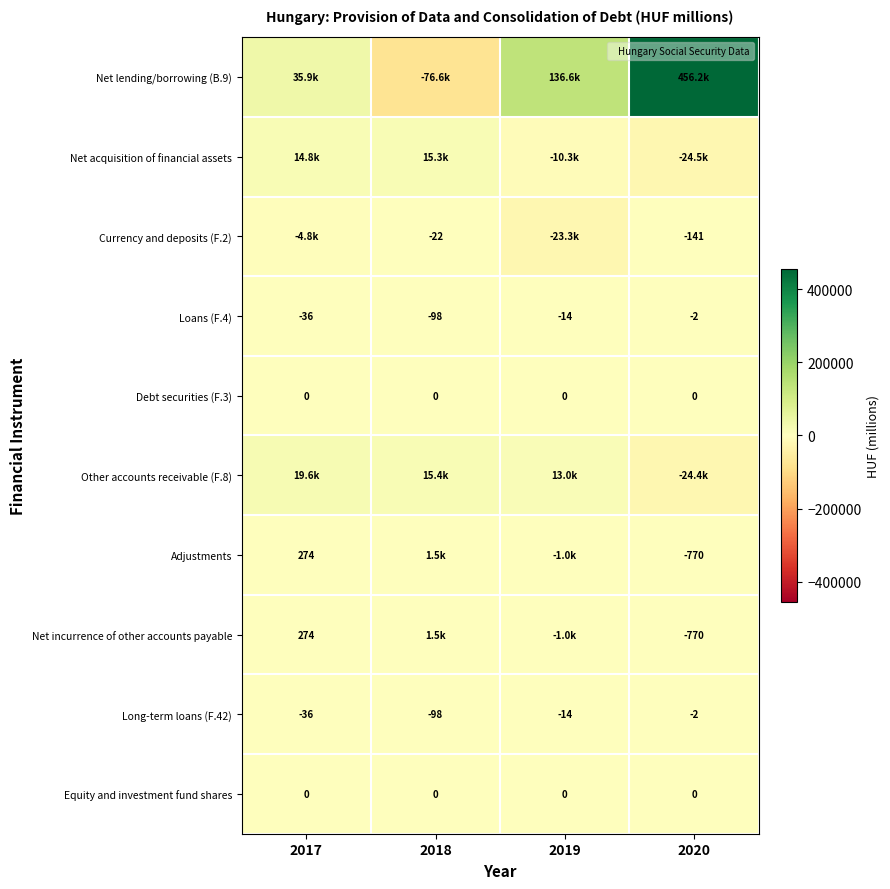

Is the value of Loans (F.4) at 2018 greater than the value of Adjustments at 2017?

No